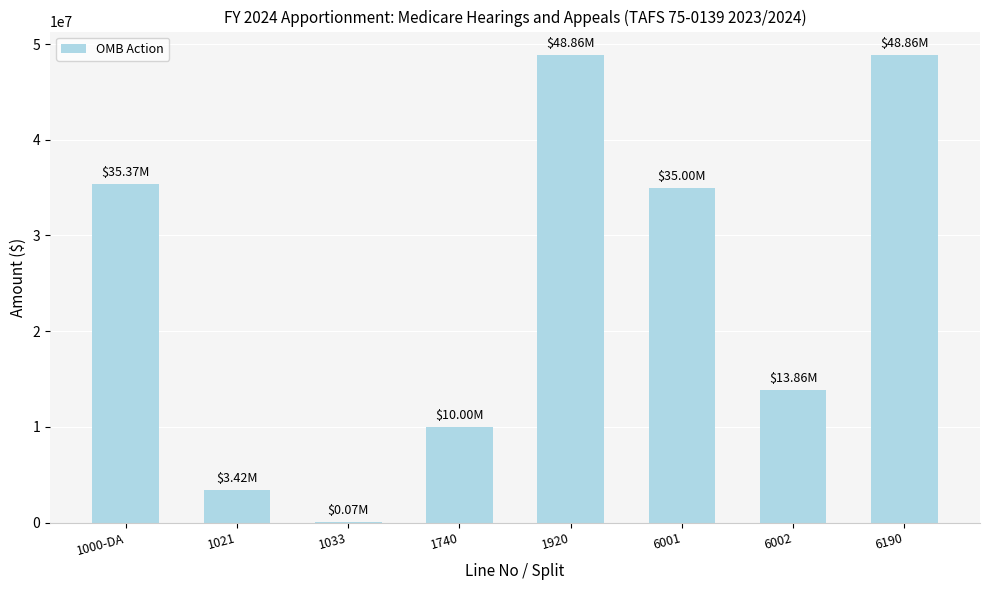

What is the change in value from 1021 to 1740?

+6579938